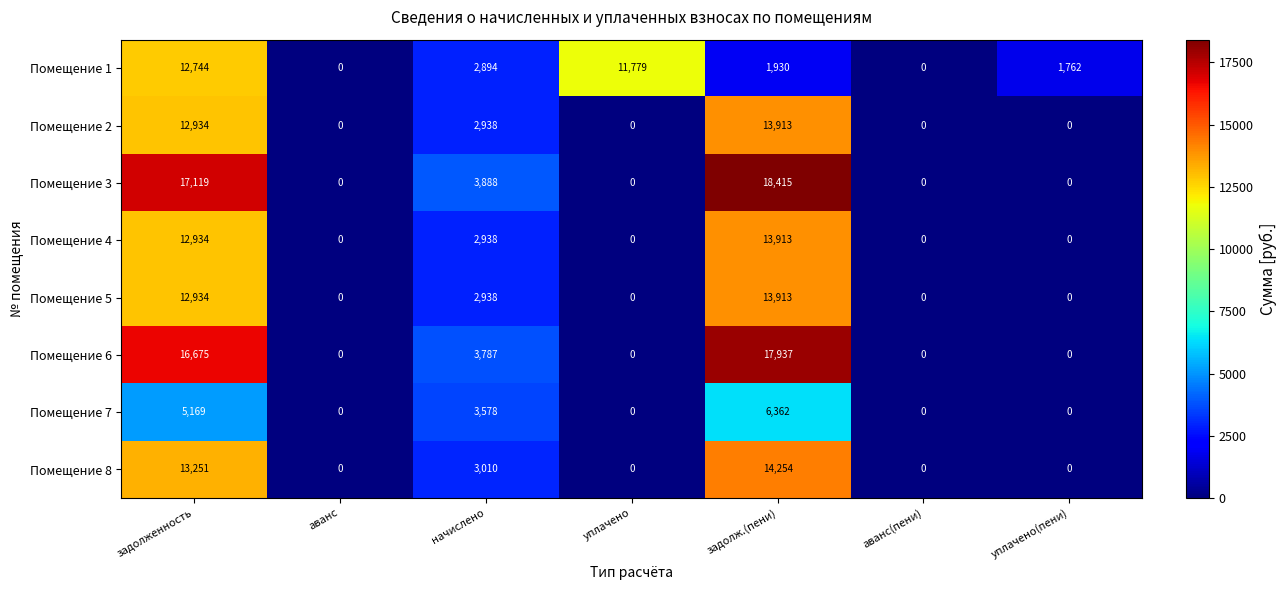

What is the sum of the Помещение 1 values at задолж.(пени) and аванс?

1930